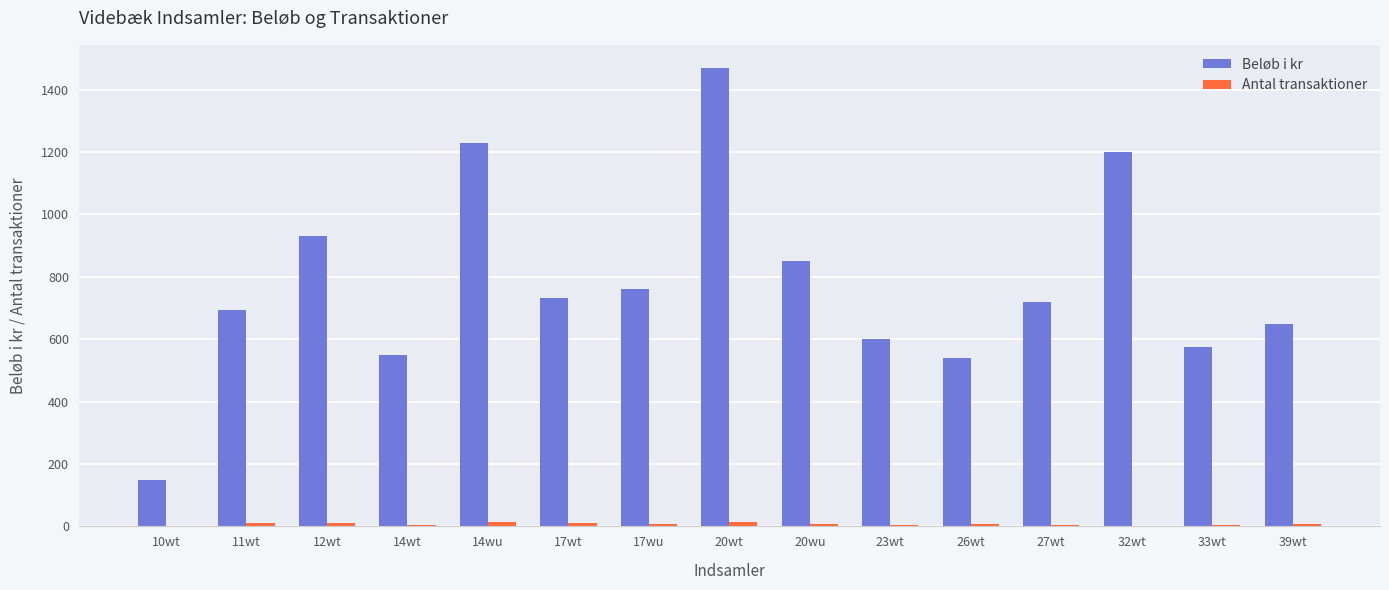

Which series has the largest total across all categories?

Beløb i kr